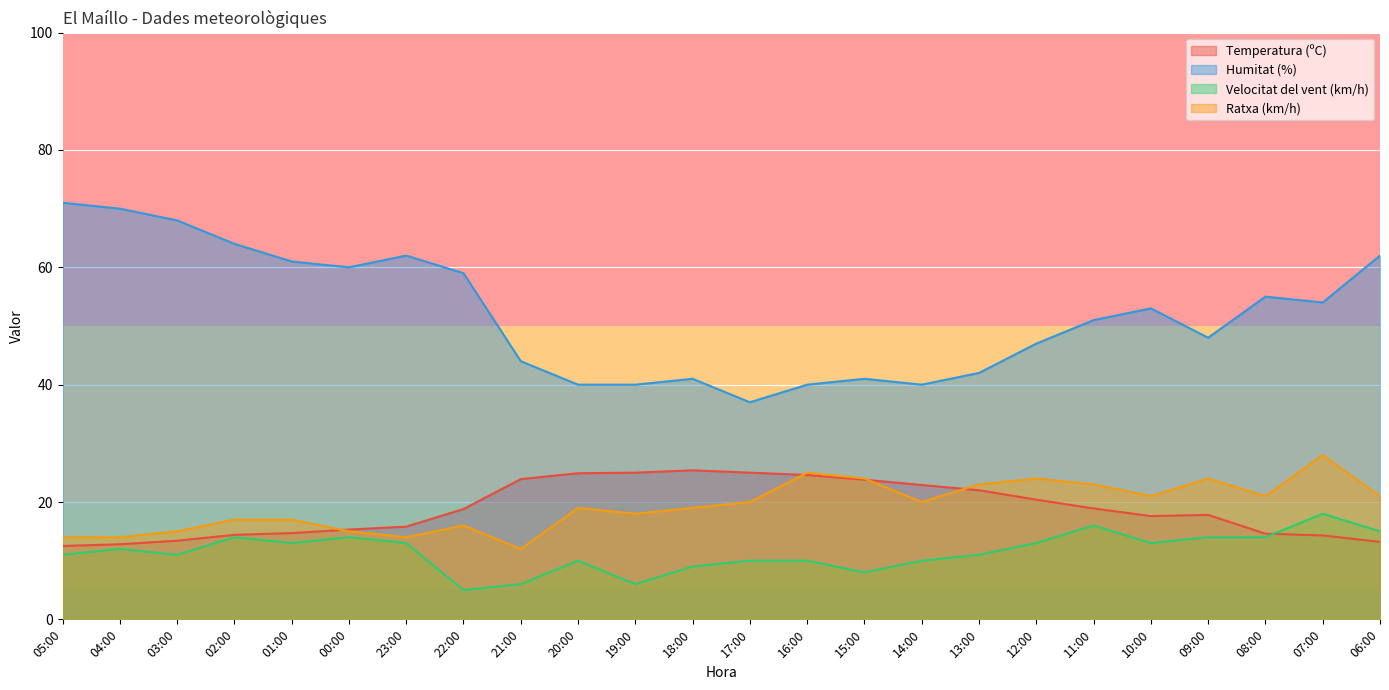

True or false: Humitat (%) and Temperatura (ºC) intersect in this chart.

False